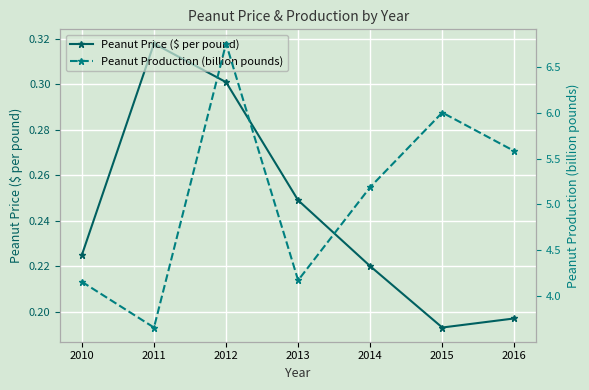

What is the difference between the maximum and minimum values in the Peanut Price ($ per pound) series?

0.1